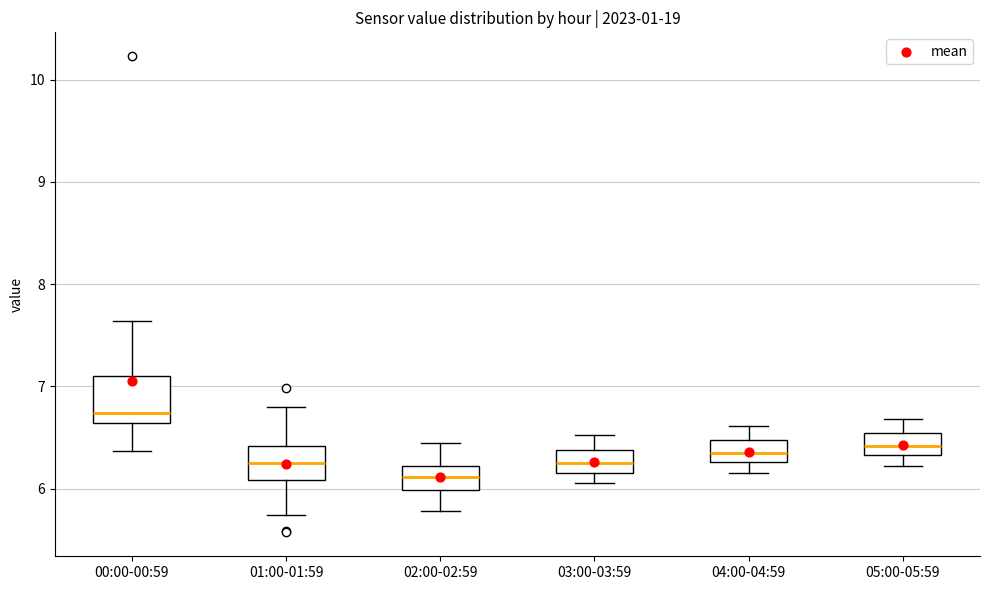

Reading left to right, transcribe this box plot: for each box, give where its median line is, the range the box spans, and where its two whiskers end, as read against the y-axis. The values are not printed on the chart, so give them approximately, as read against the axis.

00:00-00:59: median 6.7, box 6.6 to 7.1, whiskers 6.4 to 7.6
01:00-01:59: median 6.2, box 6.1 to 6.4, whiskers 5.7 to 6.8
02:00-02:59: median 6.1, box 6.0 to 6.2, whiskers 5.8 to 6.5
03:00-03:59: median 6.2 (inside the box), box 6.2 to 6.4, whiskers 6.1 to 6.5
04:00-04:59: median 6.3 (inside the box), box 6.3 to 6.5, whiskers 6.2 to 6.6
05:00-05:59: median 6.4, box 6.3 to 6.5, whiskers 6.2 to 6.7